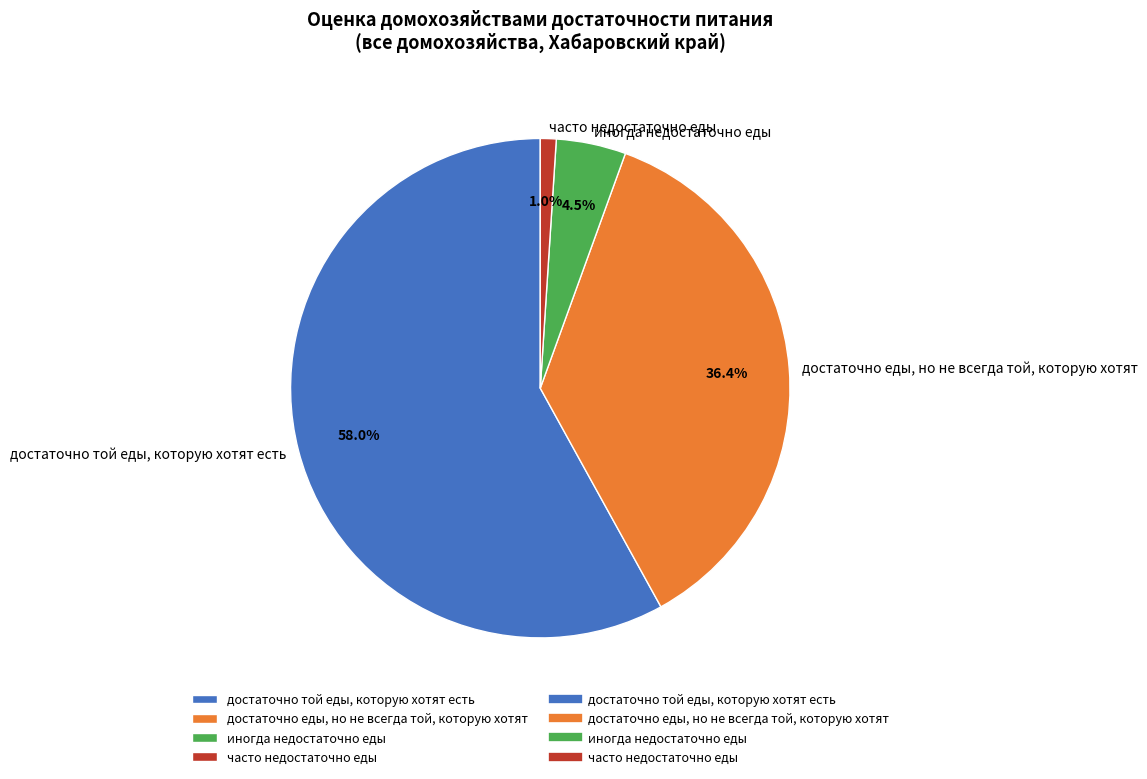

Combined, do достаточно еды, но не всегда той, которую хотят and иногда недостаточно еды account for over 50%?

No